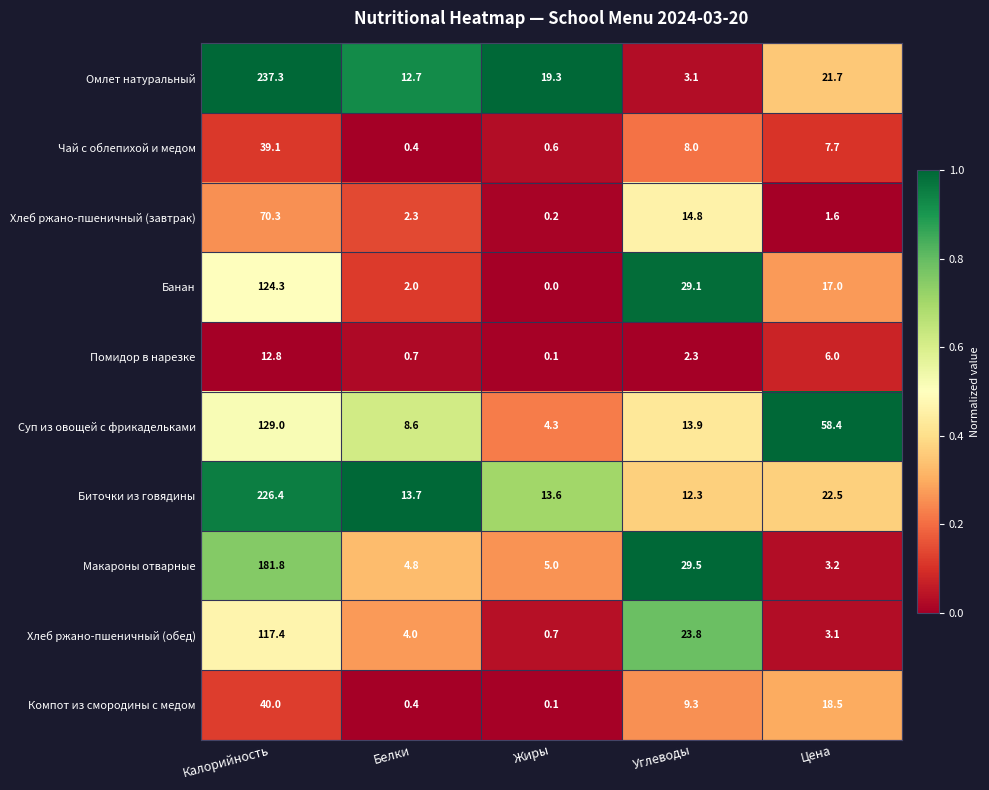

At how many categories does at least one series exceed 0?

5